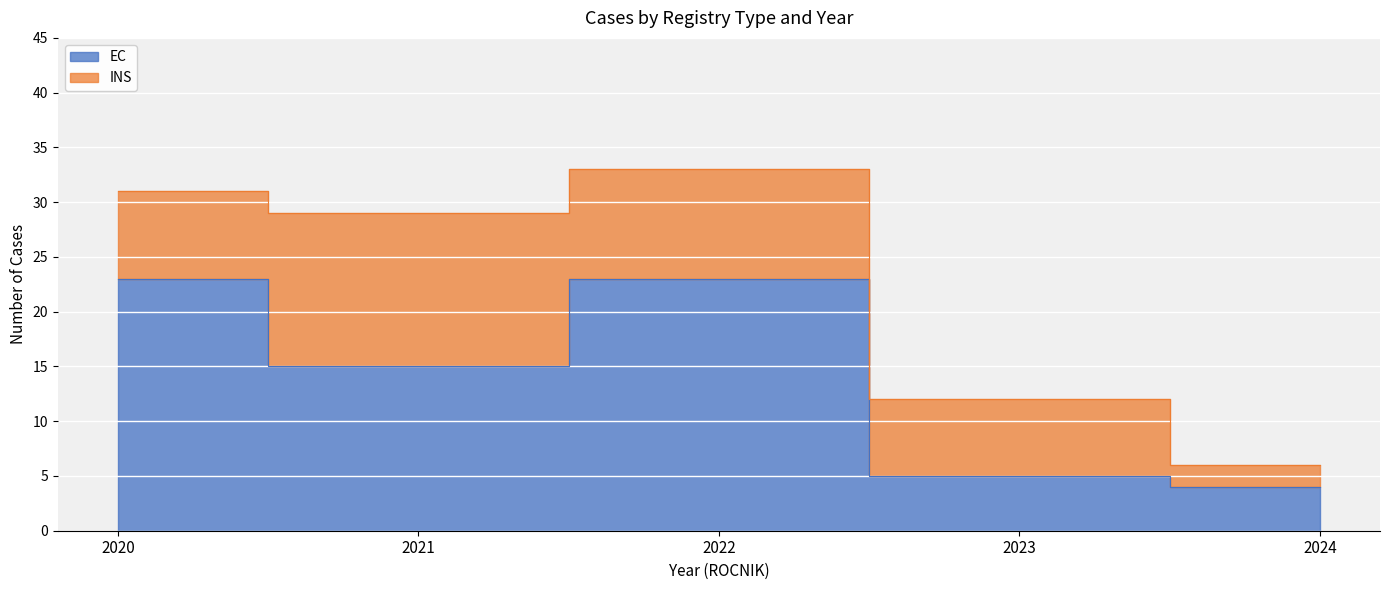

At which category does the data reach its first local valley?

2021